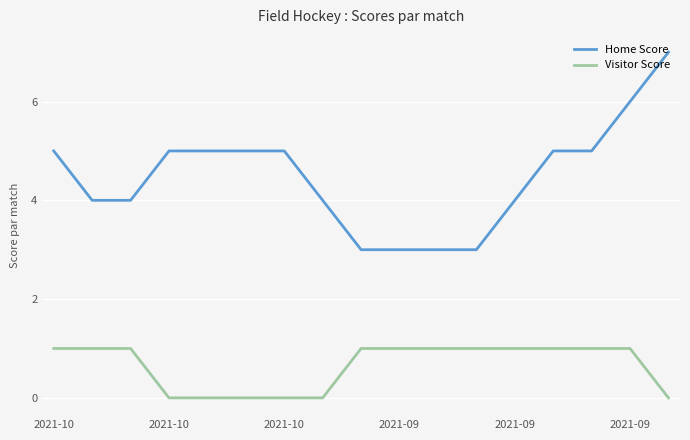

True or false: Visitor Score and Home Score intersect in this chart.

False